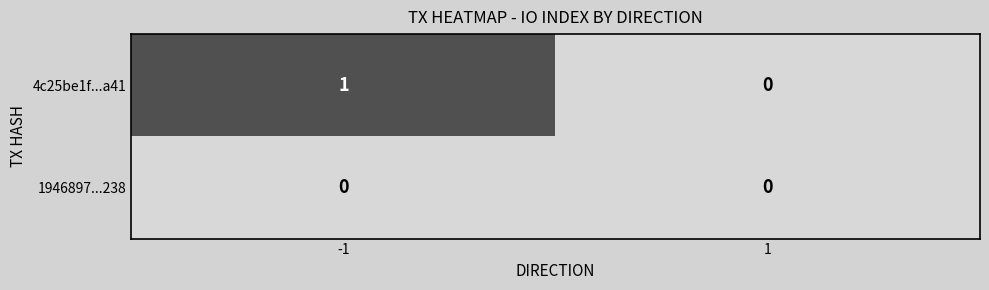

The 1946897...238 series shows 0 at 1. True or false?

True